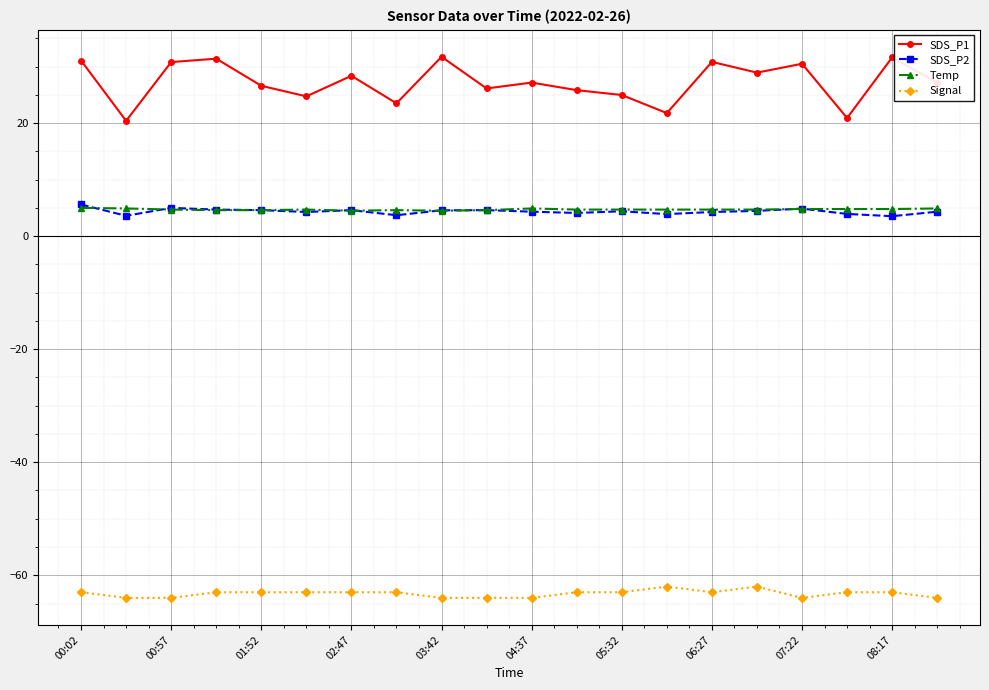

Which series has the largest total across all categories?

SDS_P1